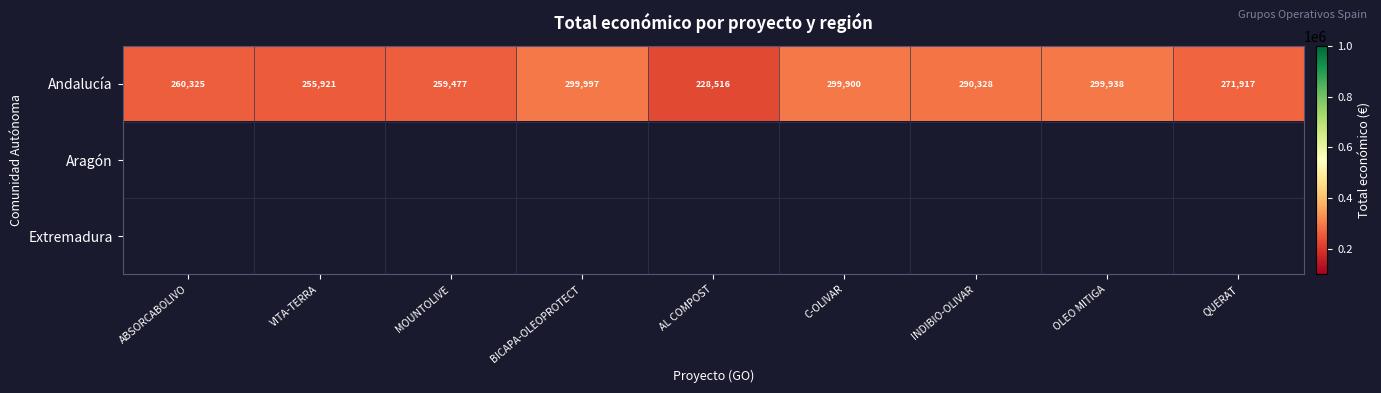

Which has a higher value, OLEO MITIGA or VITA-TERRA?

OLEO MITIGA